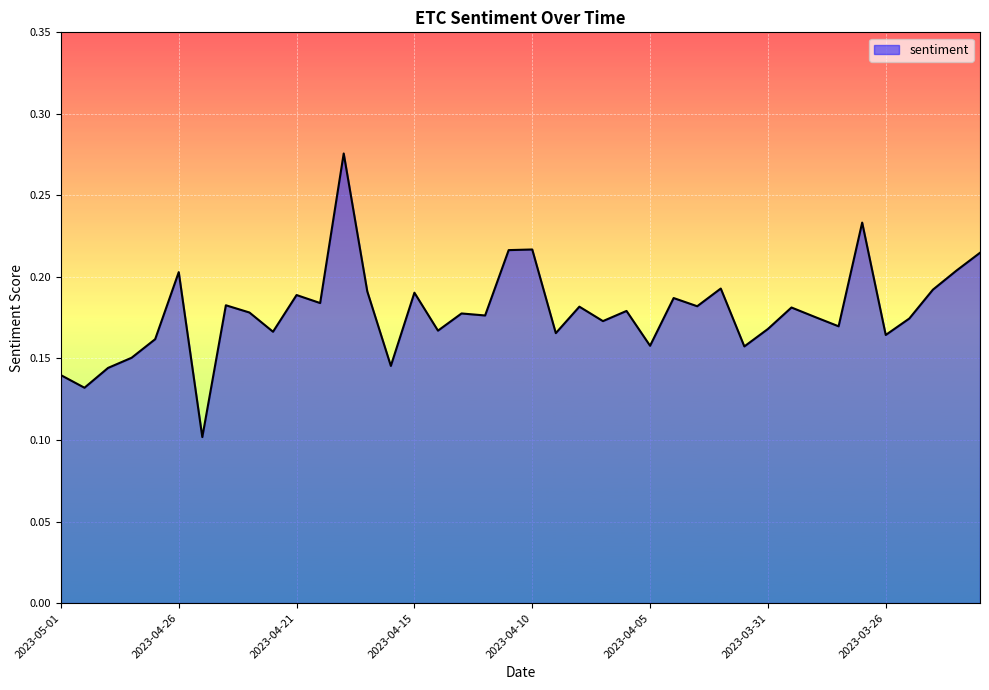

What is the label of the 2nd point from the left?

2023-04-30